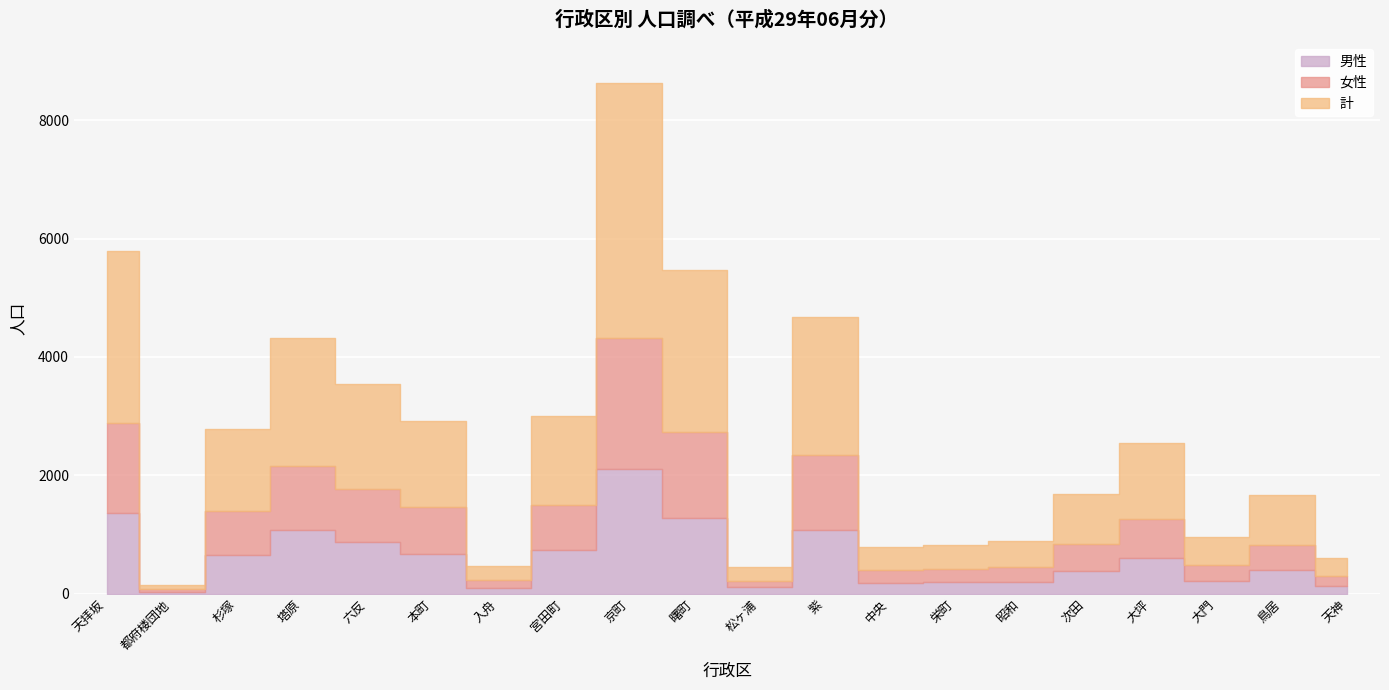

The 計 series shows 75 at 都府楼団地. True or false?

True